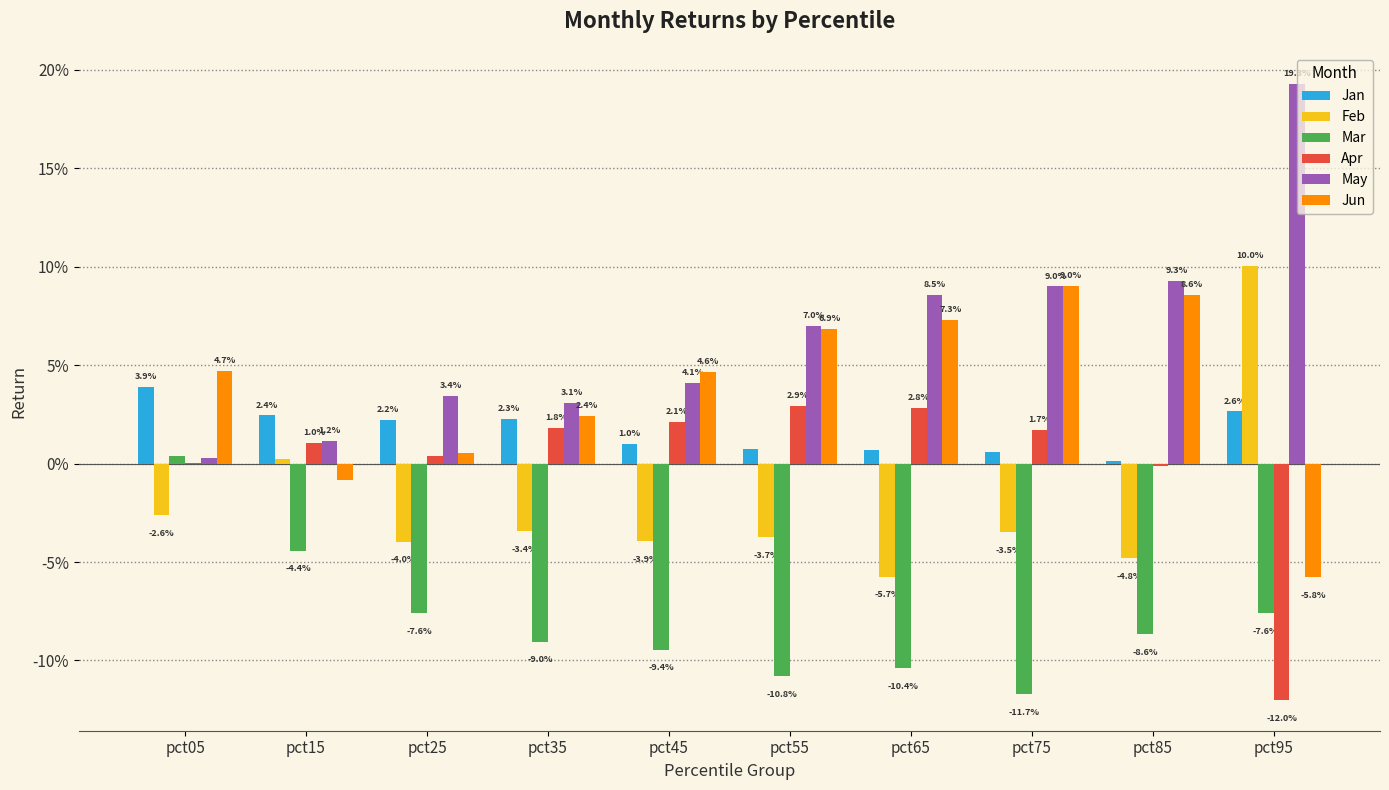

Where does the Mar series first go above 0?

pct05